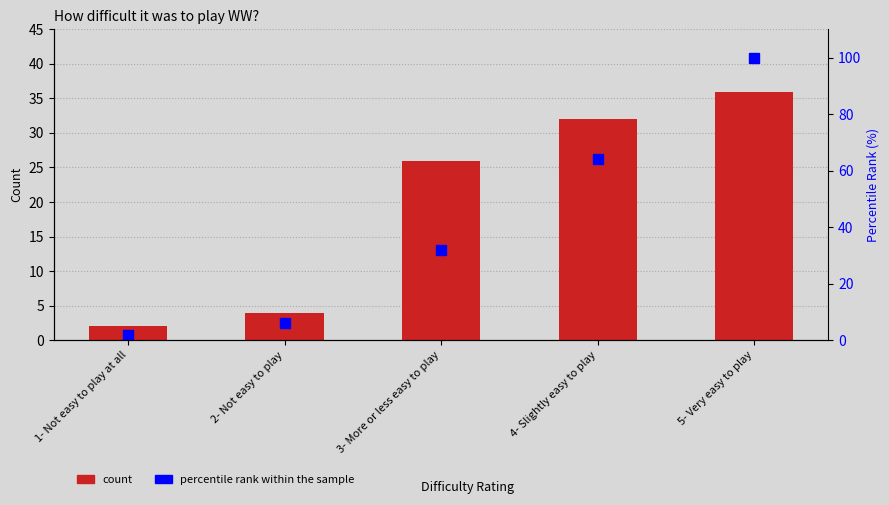

Does the chart contain any negative values?

No